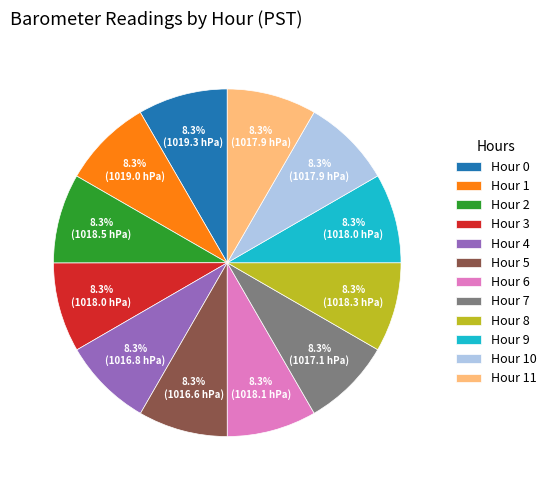

Does Hour 8 account for over 50% of the chart?

No